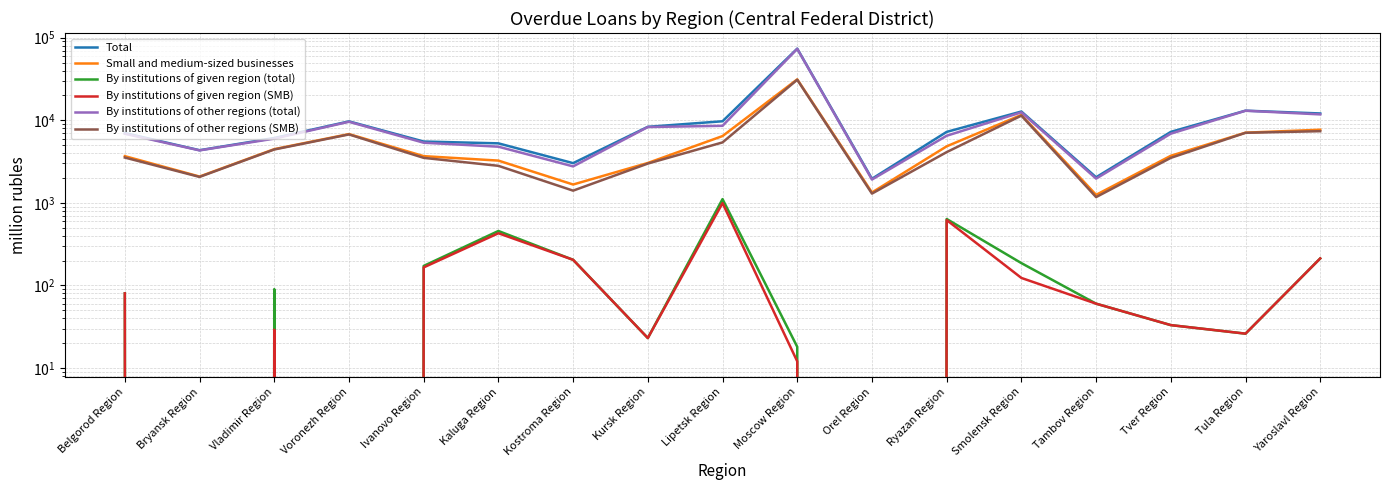

The By institutions of other regions (total) series shows 4784 at Kaluga Region. True or false?

True